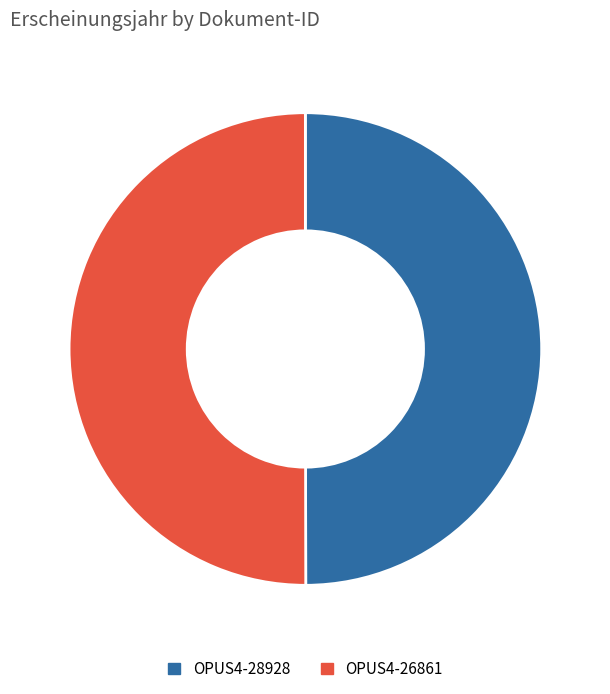

Is it true that OPUS4-26861 is 41% of the pie?

False